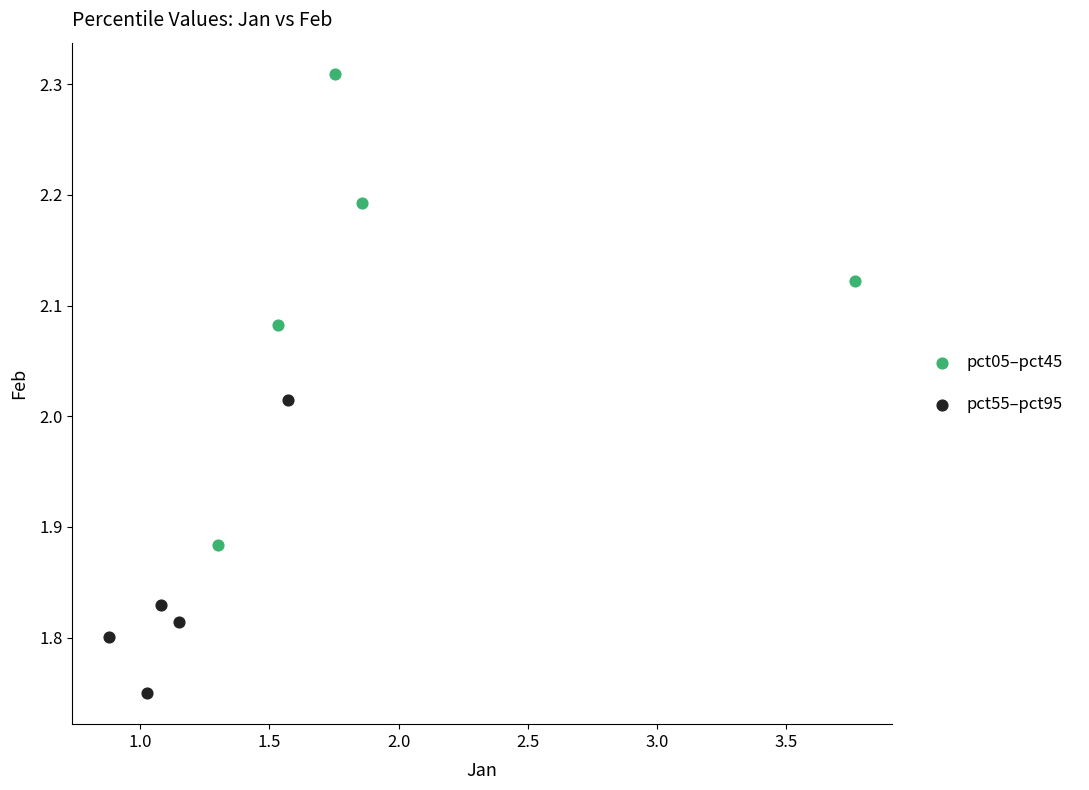

Which series has the widest spread of Y values?

pct05–pct45